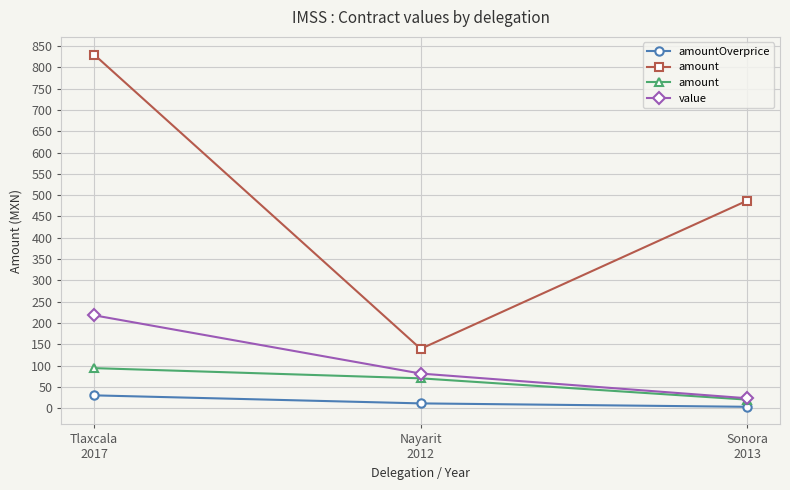

What is the value of the value point at the 1st from the left?

218.0